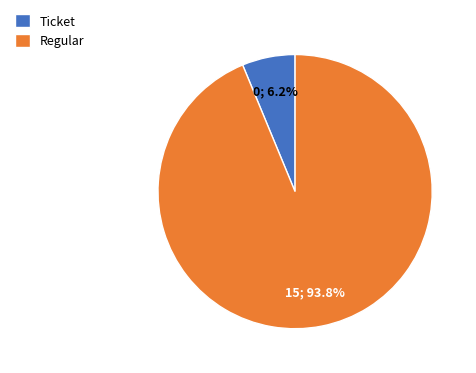

Rank the categories by value from lowest to highest.

Ticket, Regular